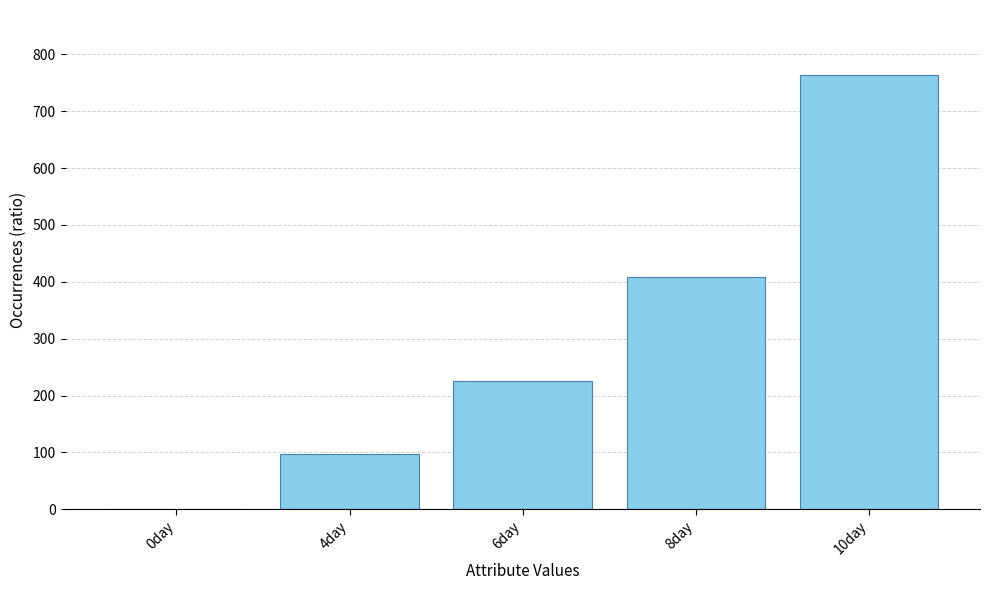

What is the sum of all values?

1493.8